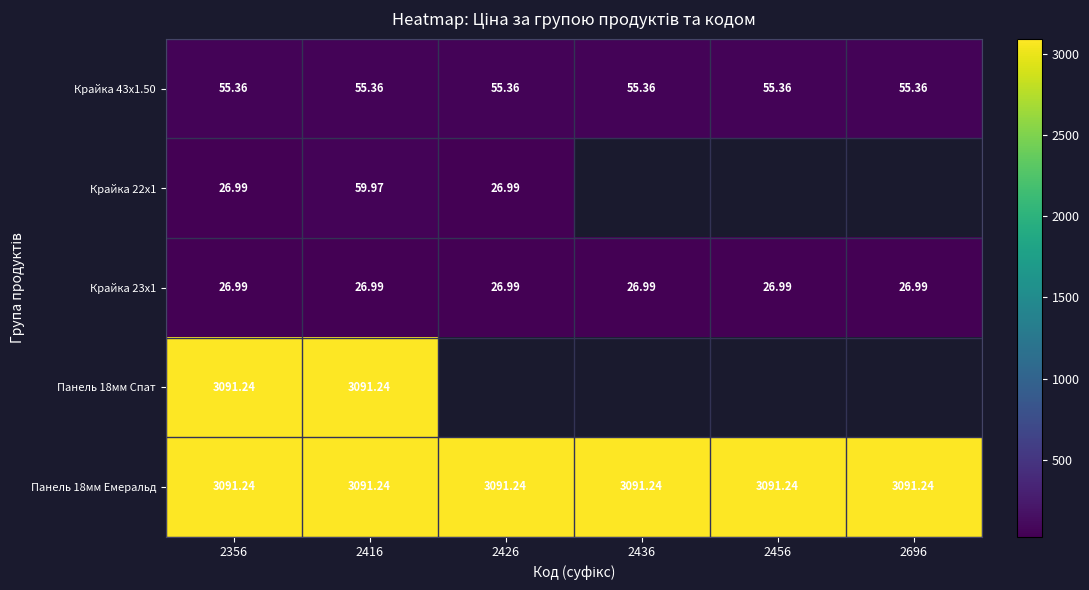

What is the difference between the highest and lowest values at 2696?

3064.2